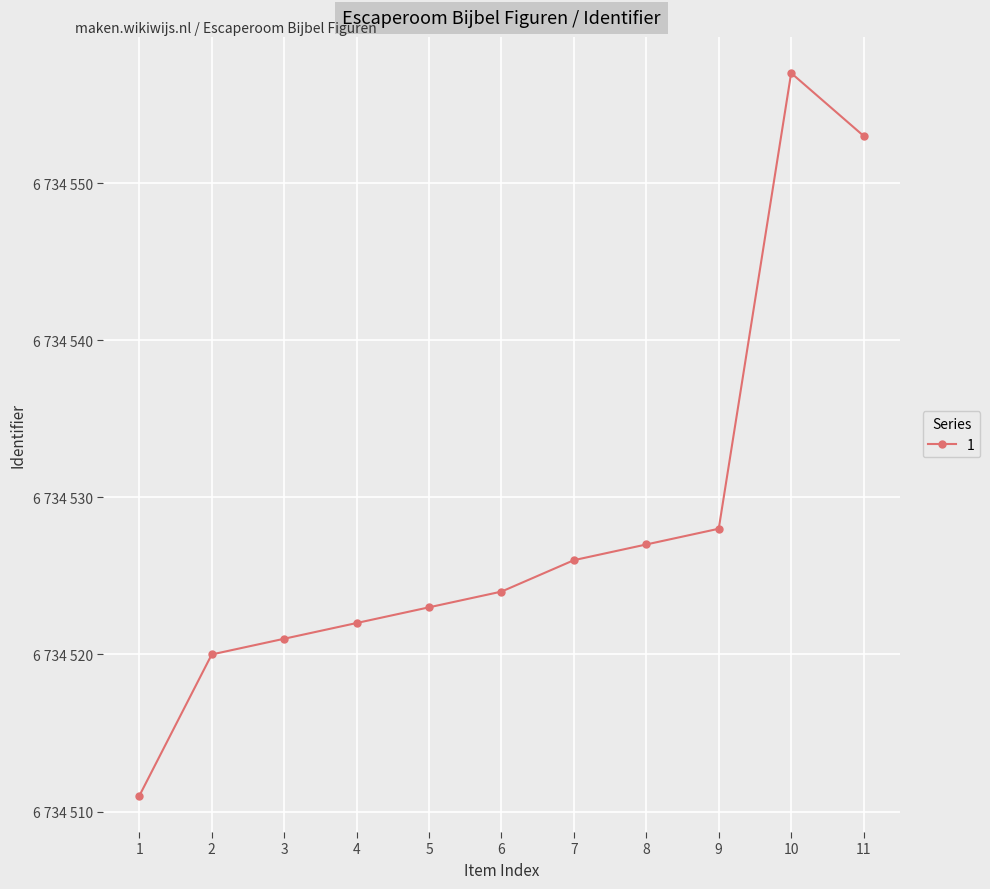

Does the chart have visible grid lines?

Yes